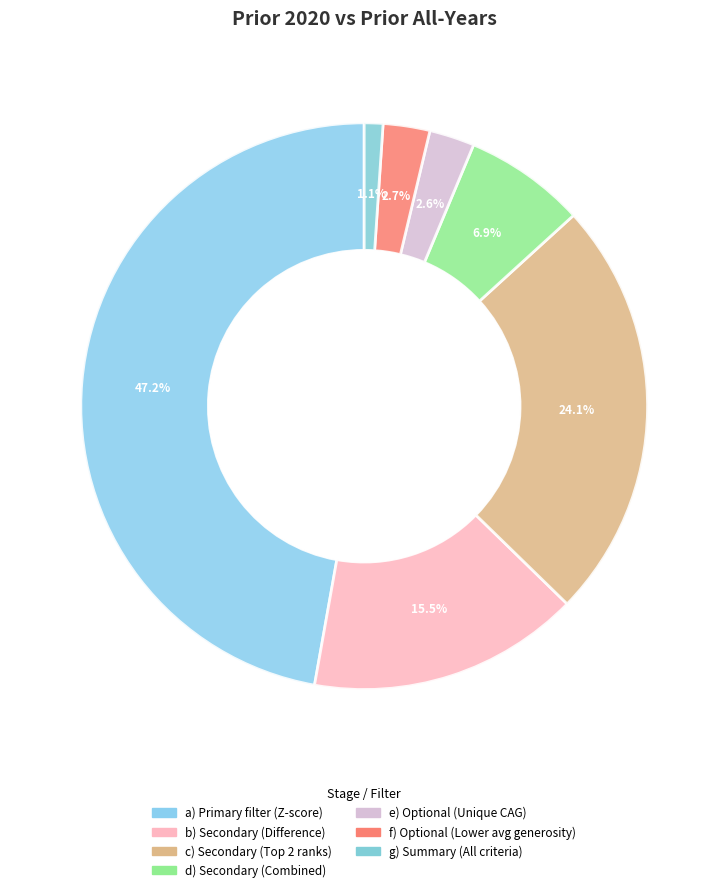

How many slices are in this pie chart?

7